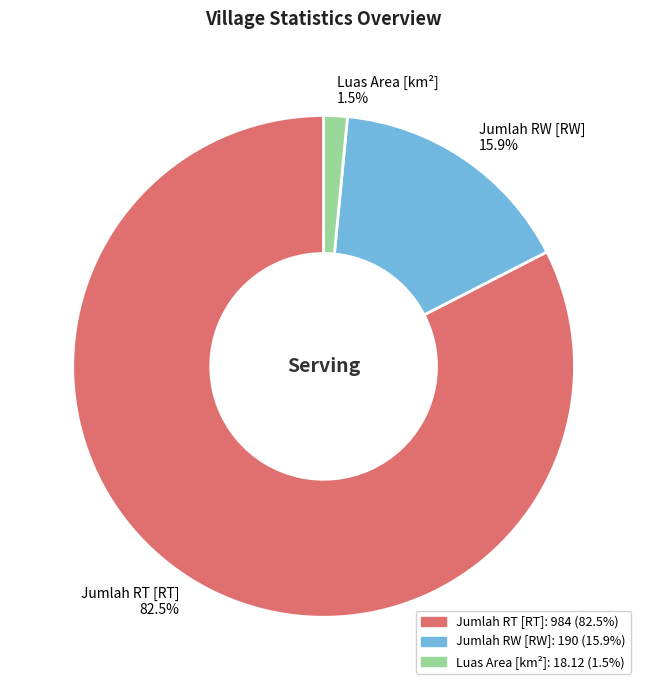

To the nearest percent, what is the combined percentage of Jumlah RW [RW] and Jumlah RT [RT]?

98%